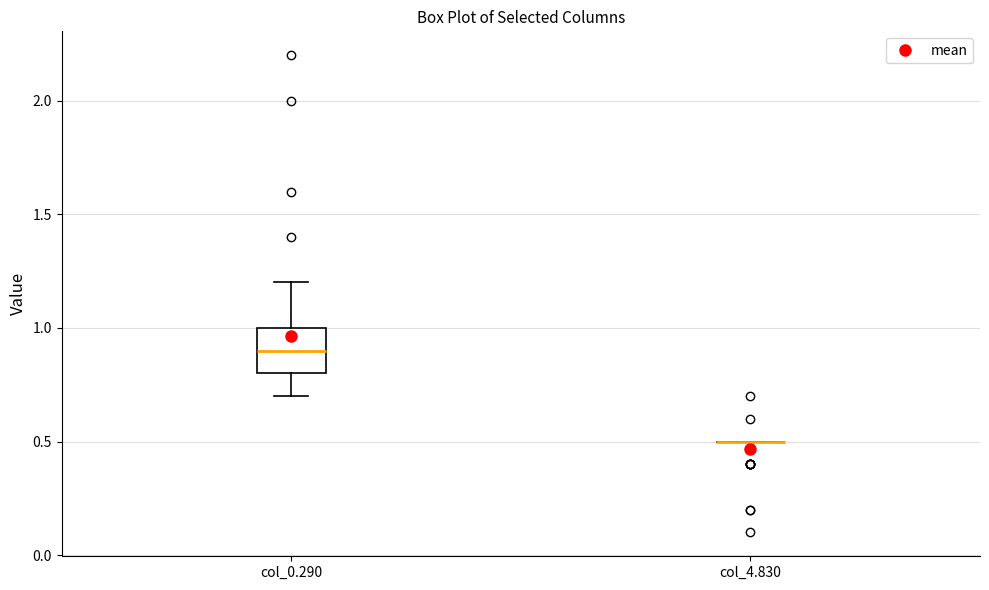

Reading left to right, transcribe this box plot: for each box, give where its median line is, the range the box spans, and where its two whiskers end, as read against the y-axis. The values are not printed on the chart, so give them approximately, as read against the axis.

col_0.290: median 0.9, box 0.8 to 1.0, whiskers 0.7 to 1.2
col_4.830: box collapsed to a line at 0.5, whiskers 0.5 to 0.5